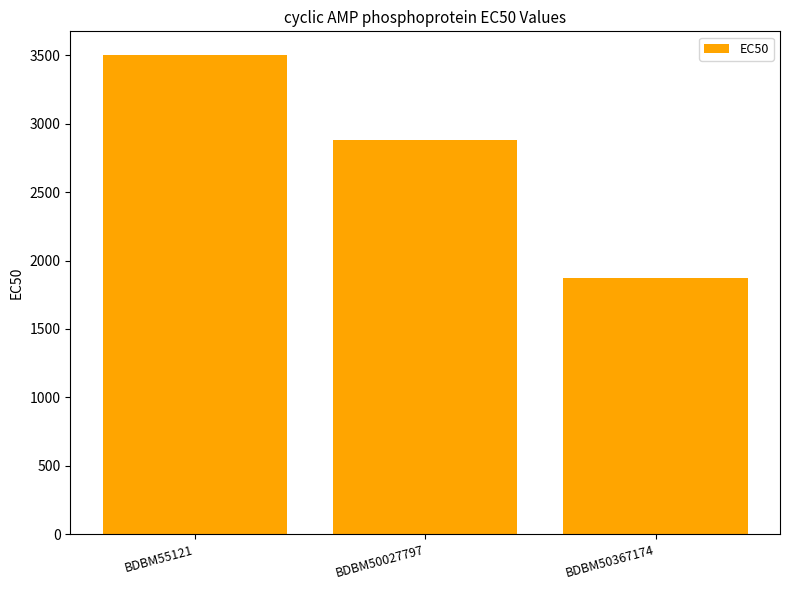

What is the greatest value displayed?

3500